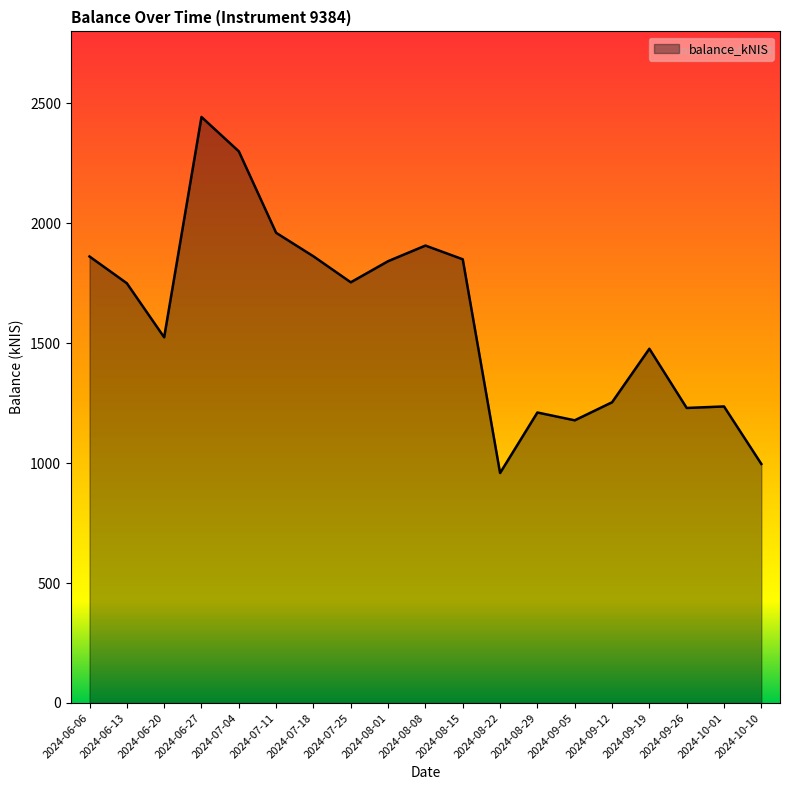

At which label is the value closest to 1701?

2024-06-13